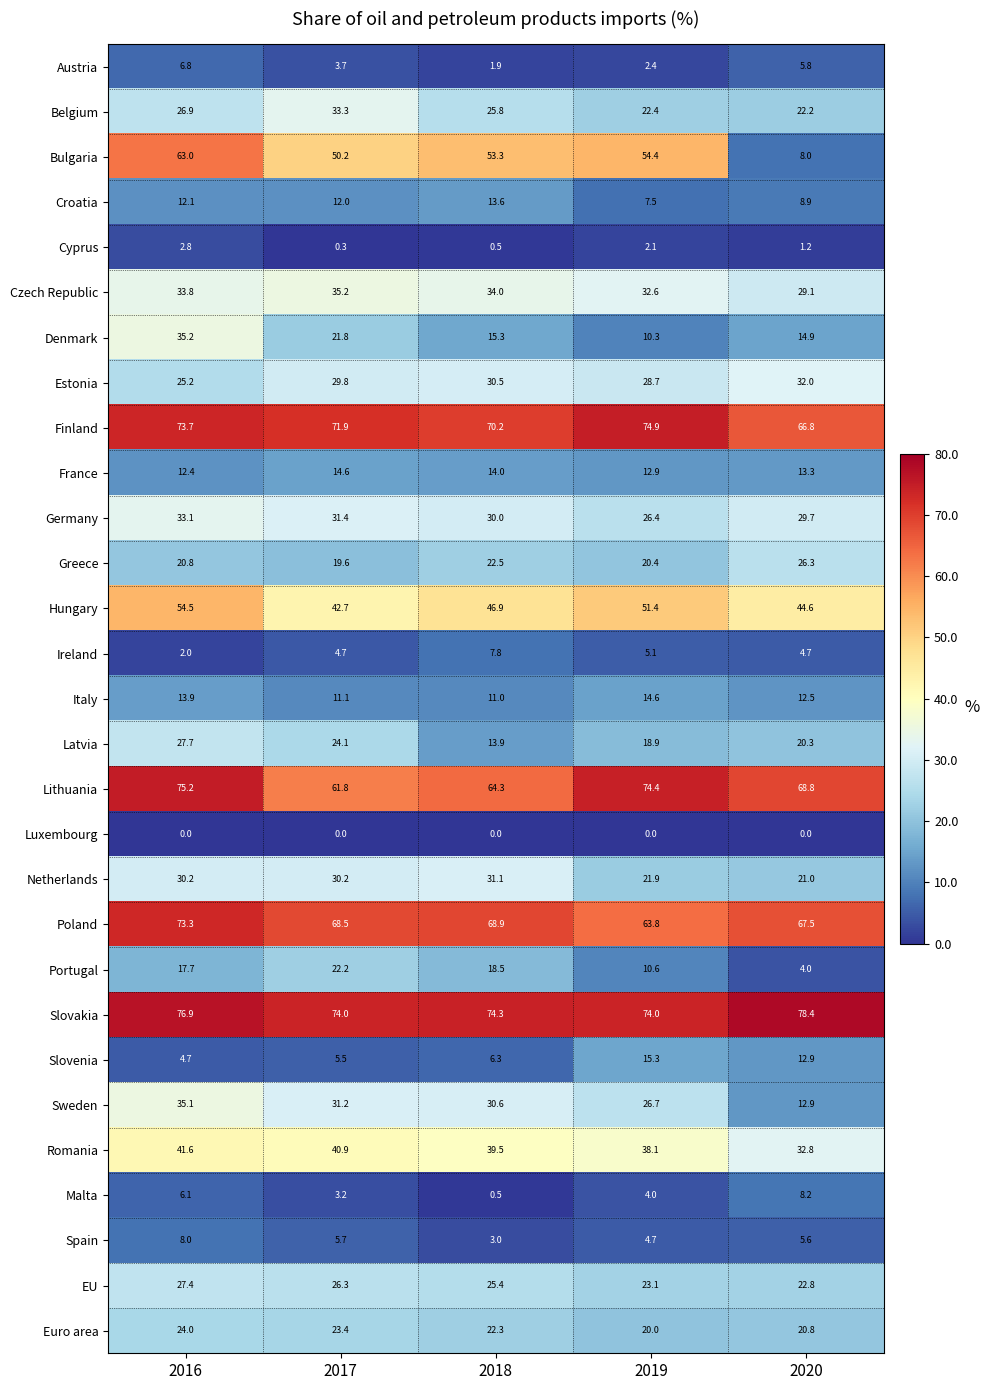

How many series are shown in this chart?

29